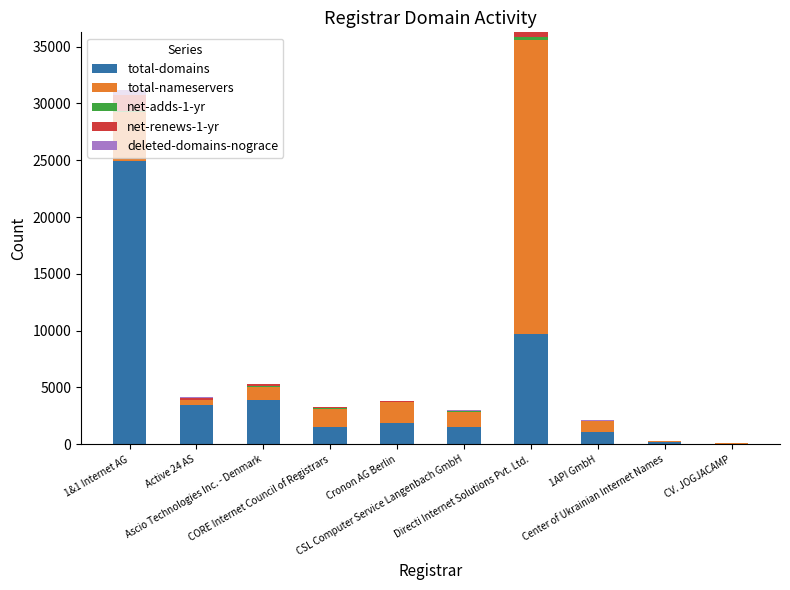

What is the highest value of the total-domains series?

24942